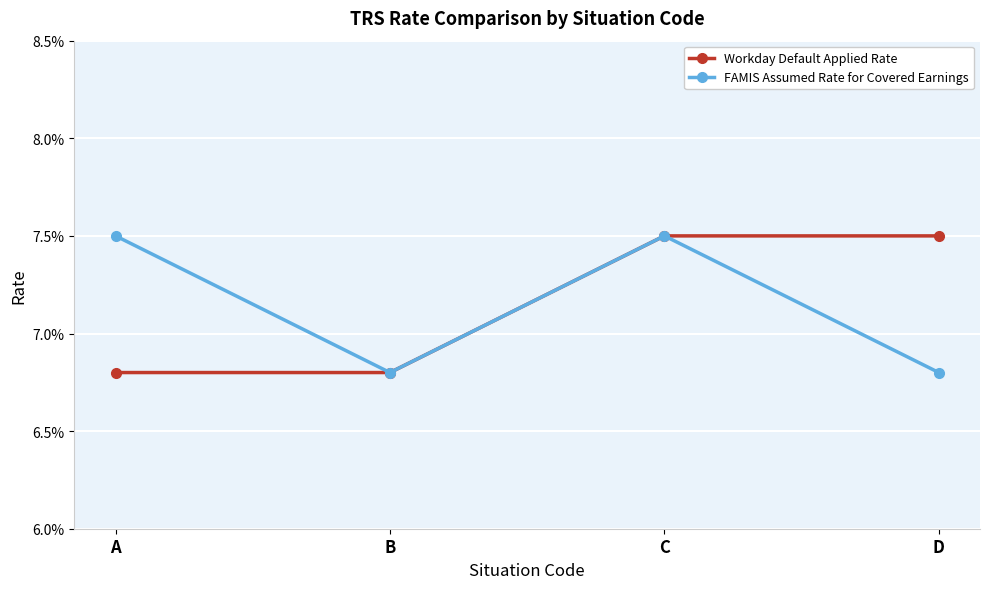

What is the value of the Workday Default Applied Rate point at the 3rd from the left?

0.1